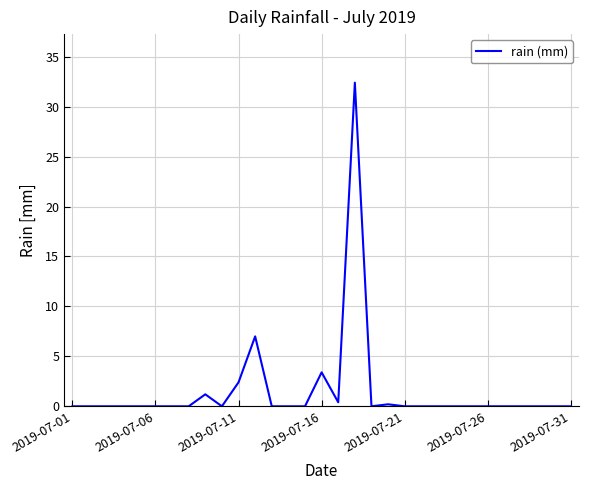

What is the difference between the maximum and minimum values?

32.4